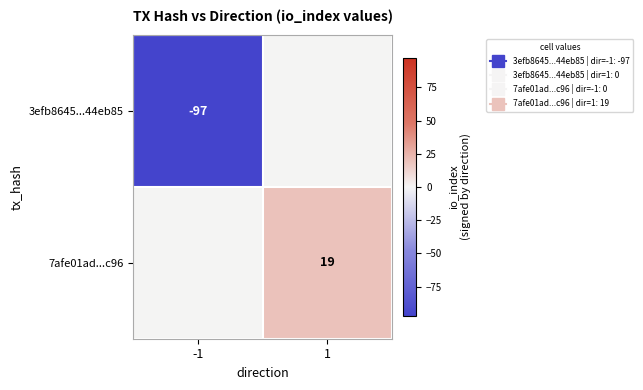

How many distinct data groups are displayed?

2